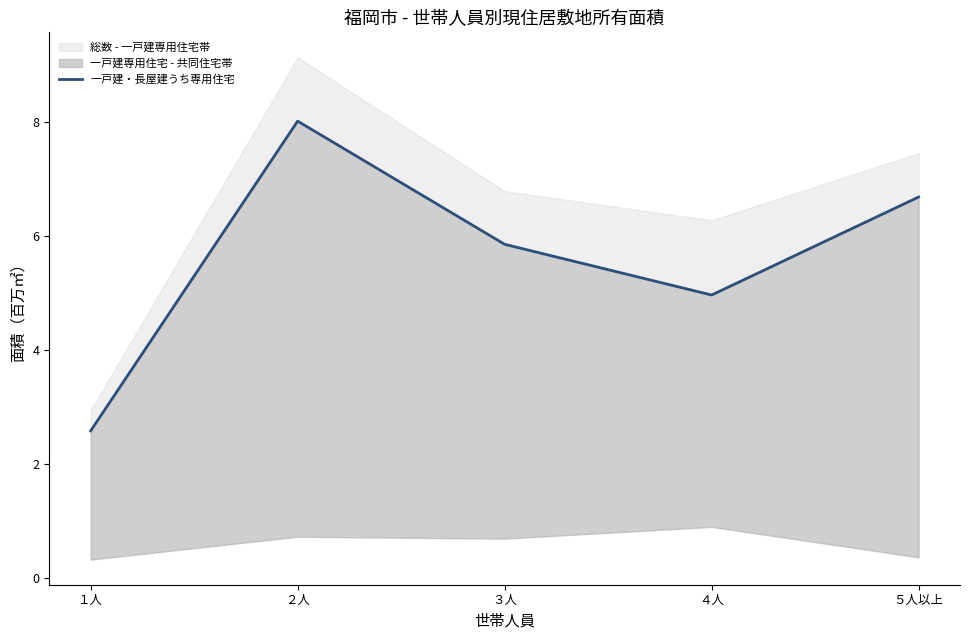

What is the difference between the values at １人 and ５人以上?

4.1